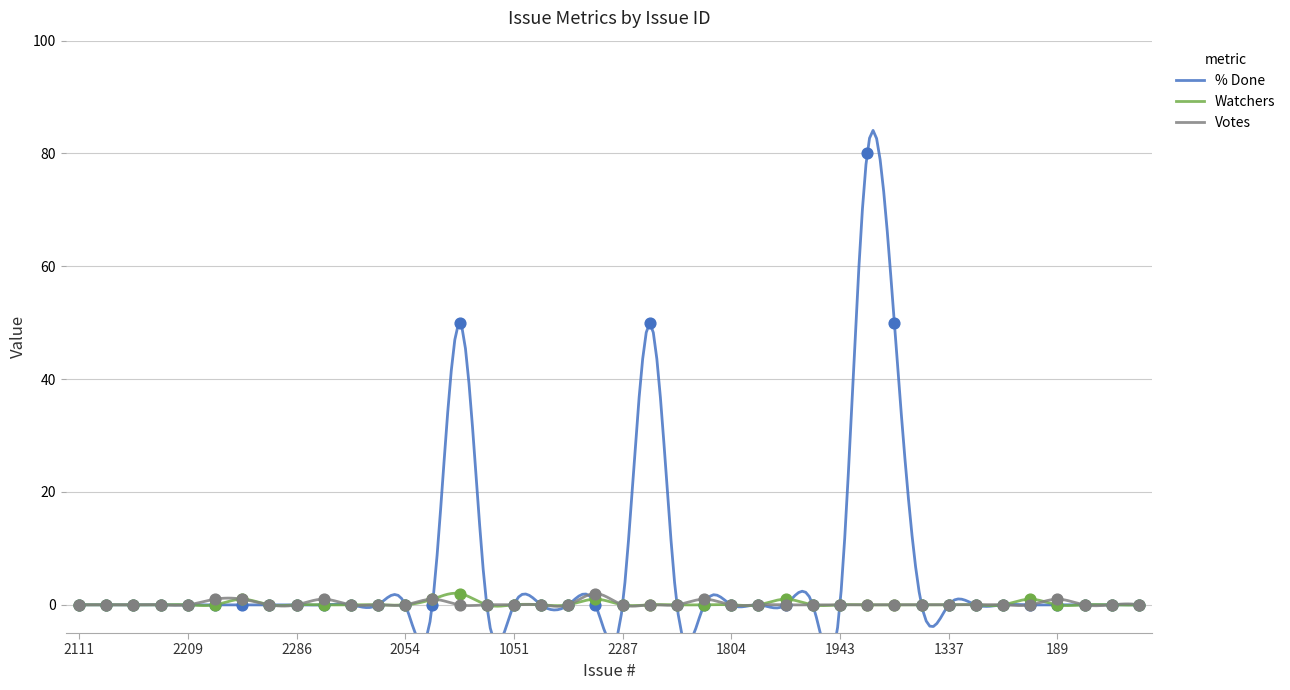

Which series has the largest total across all categories?

% Done